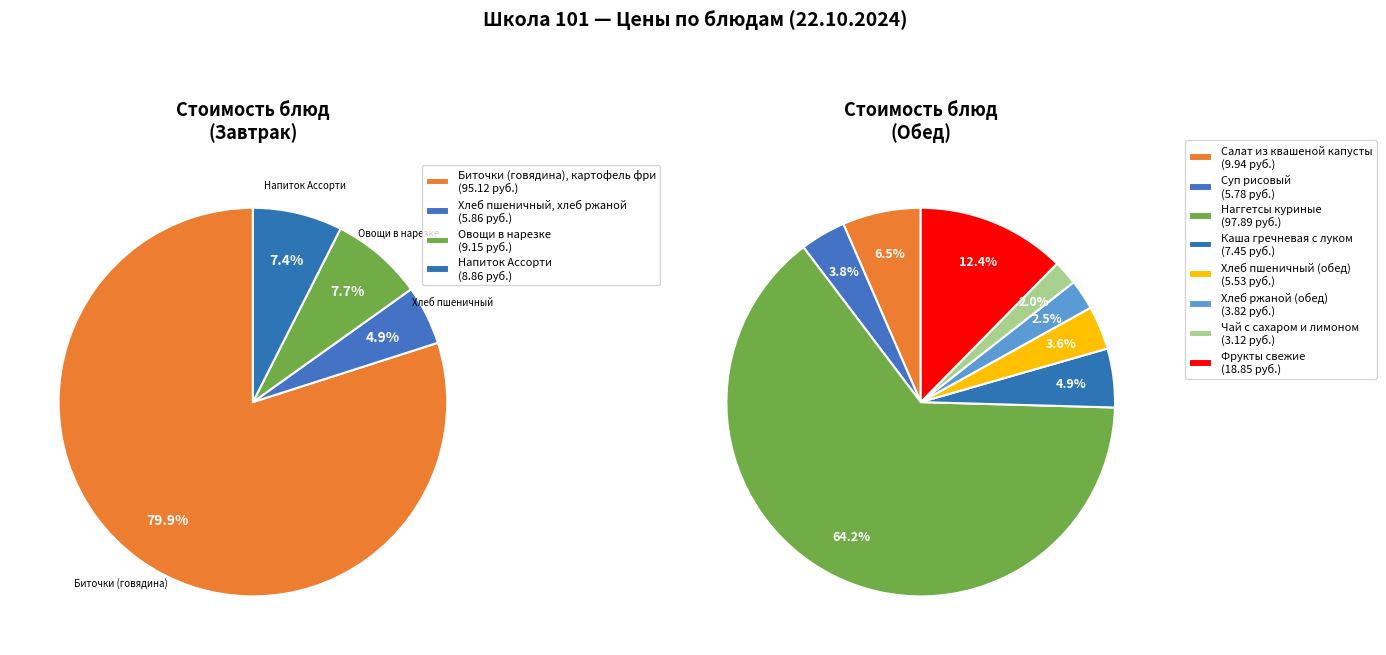

True or false: Чай с сахаром и лимоном accounts for 7% of the total.

False